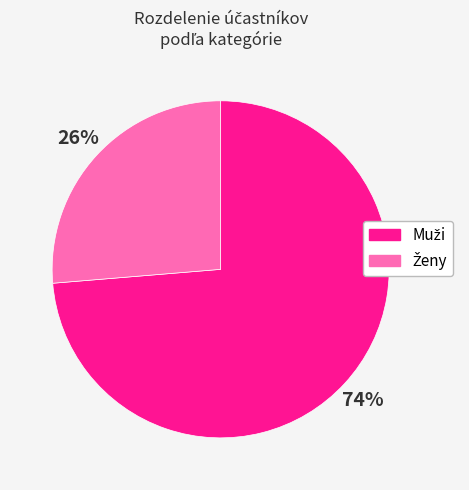

To the nearest percent, what is the average slice percentage?

50%